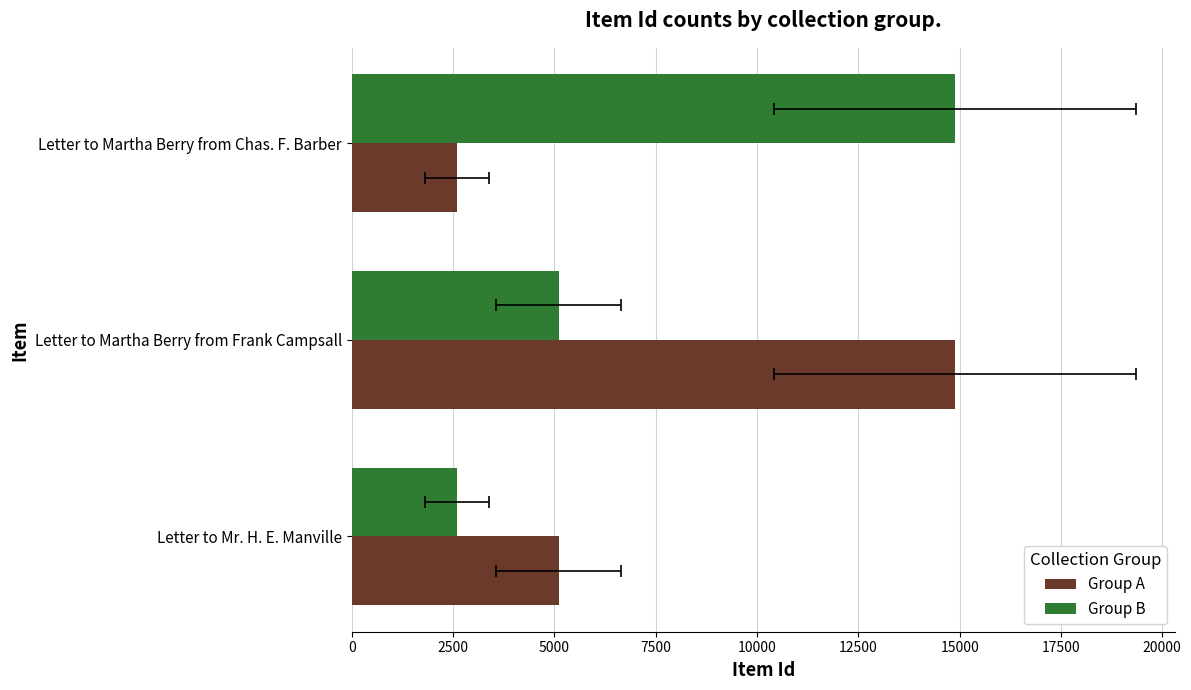

What value does the Group B series have at Letter to Martha Berry from Chas. F. Barber?

14884